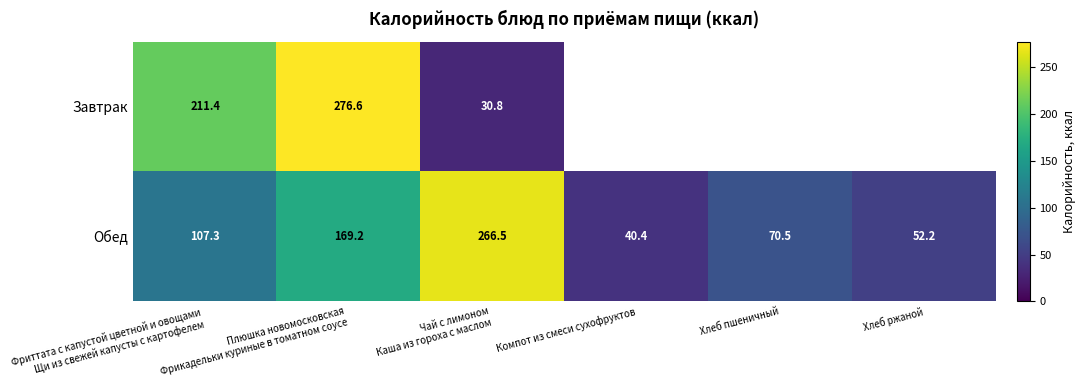

Which category has the lowest value in the Обед series?

Компот из смеси сухофруктов